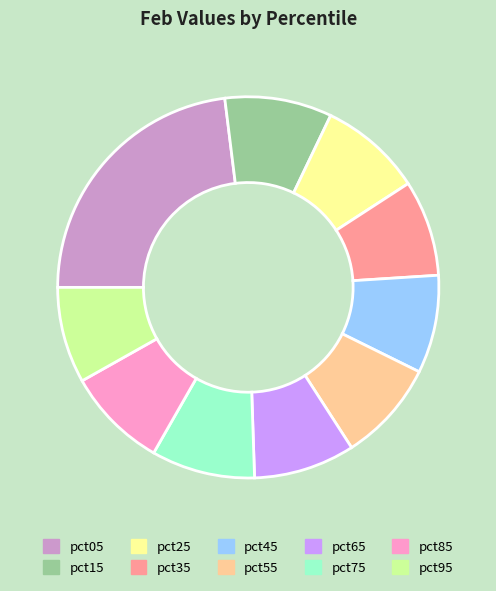

True or false: pct05 accounts for 23% of the total.

True